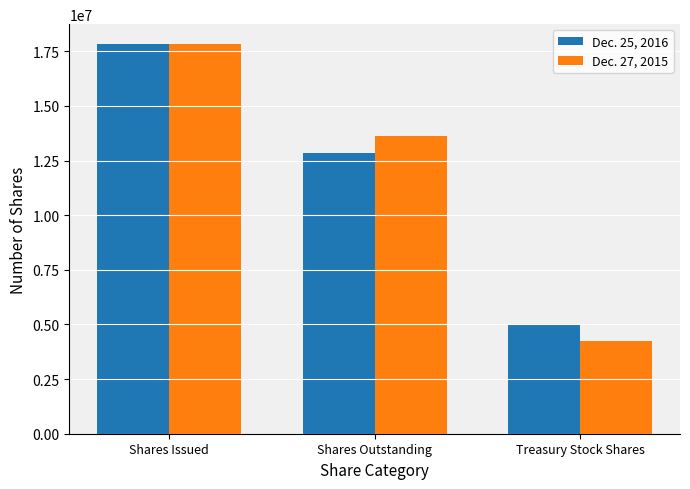

Which series changed the most between Shares Issued and Shares Outstanding?

Dec. 25, 2016